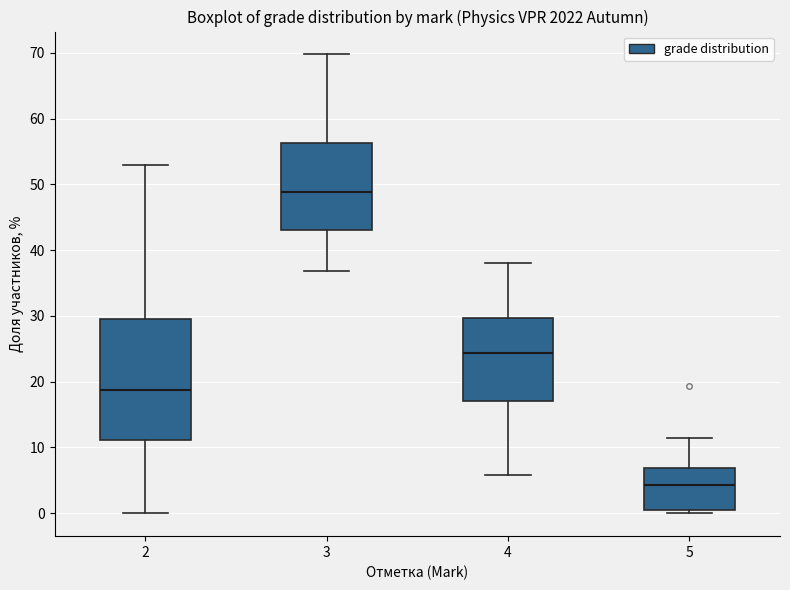

Comparing the boxes themselves (not the whiskers), which one is the tallest?

2